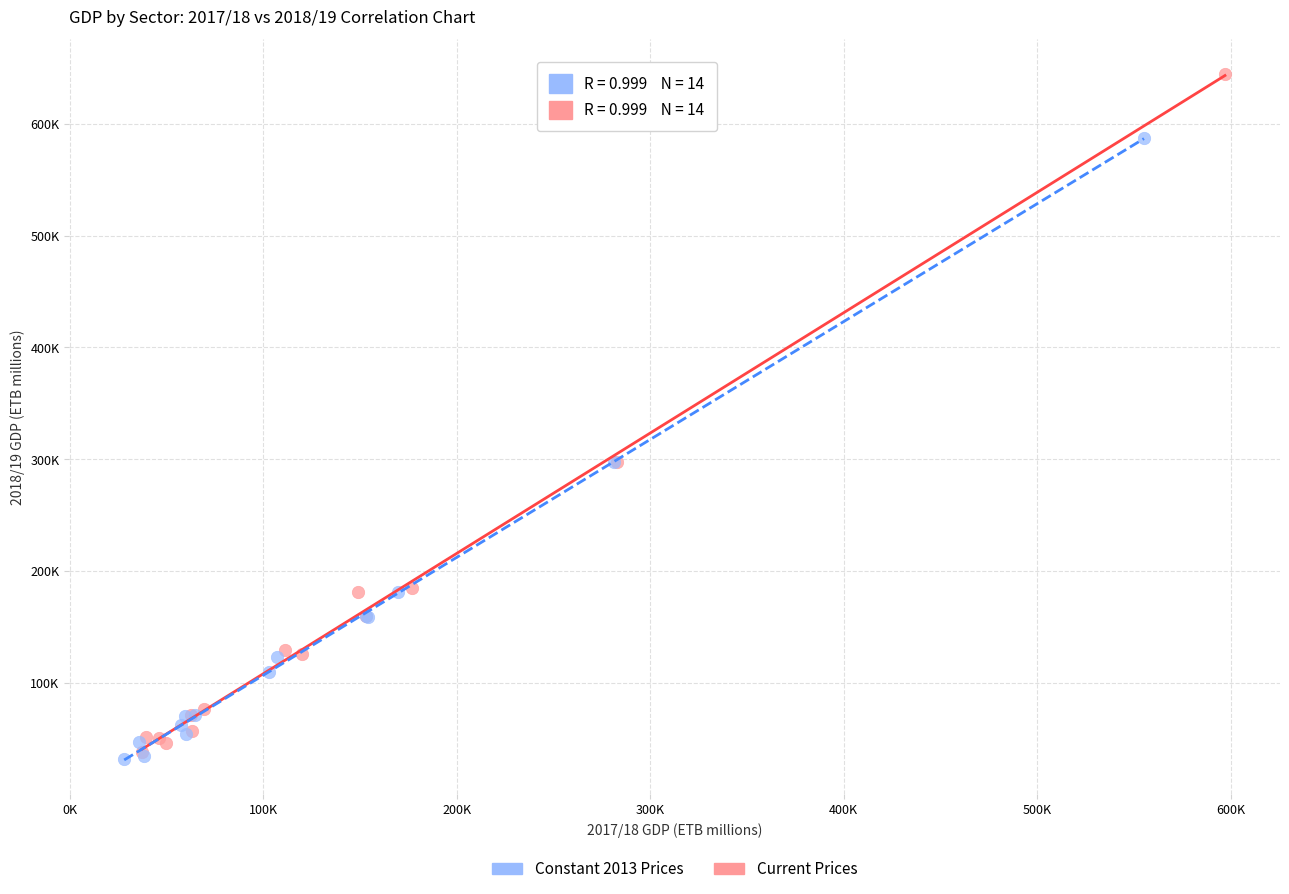

What are all the series names shown in the legend?

Constant 2013 Prices, Current Prices